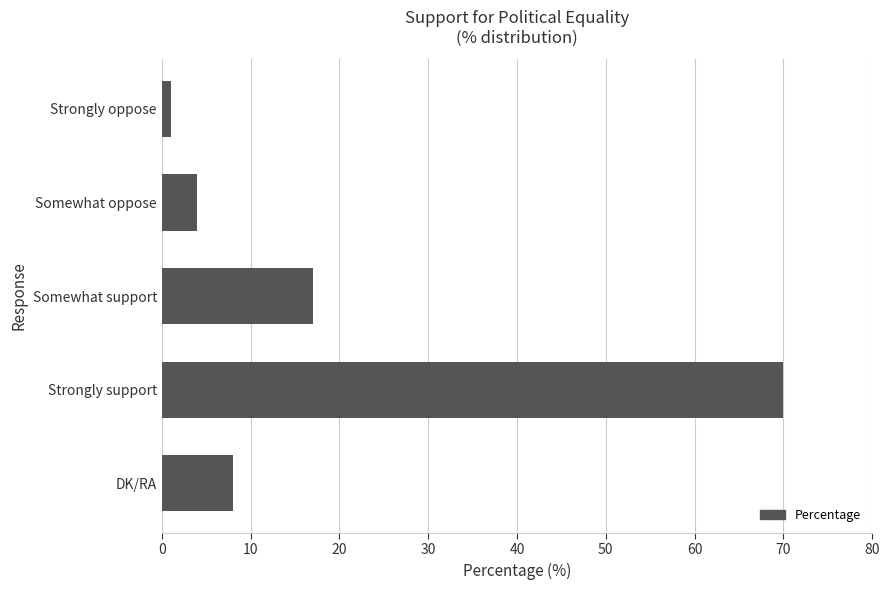

Reading bottom to top, extract all data points from this chart.

8	70	17	4	1